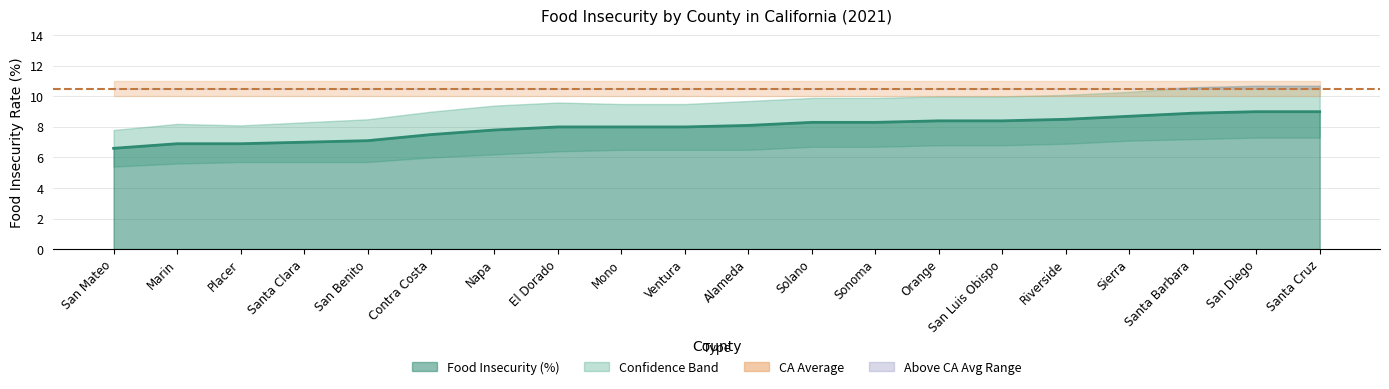

At how many categories does at least one series exceed 5?

20